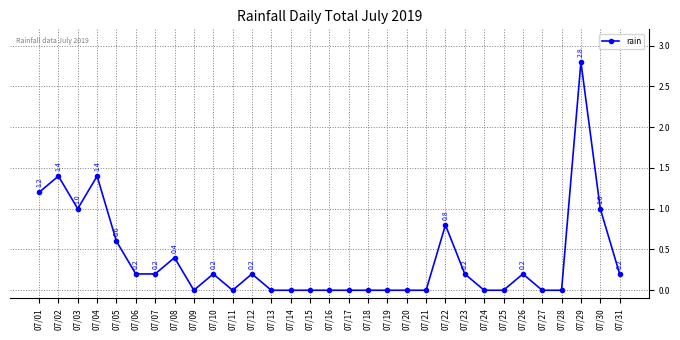

Reading right to left, extract all data points from this chart.

07/31=0.2	07/30=1.0	07/29=2.8	07/28=0.0	07/27=0.0	07/26=0.2	07/25=0.0	07/24=0.0	07/23=0.2	07/22=0.8	07/21=0.0	07/20=0.0	07/19=0.0	07/18=0.0	07/17=0.0	07/16=0.0	07/15=0.0	07/14=0.0	07/13=0.0	07/12=0.2	07/11=0.0	07/10=0.2	07/09=0.0	07/08=0.4	07/07=0.2	07/06=0.2	07/05=0.6	07/04=1.4	07/03=1.0	07/02=1.4	07/01=1.2